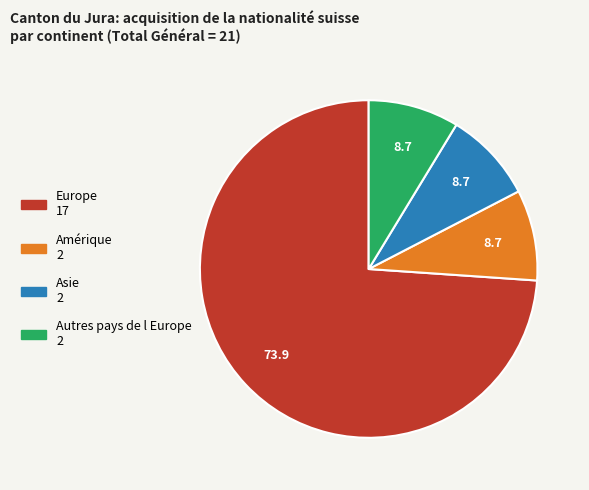

Does any single category account for the majority?

Yes